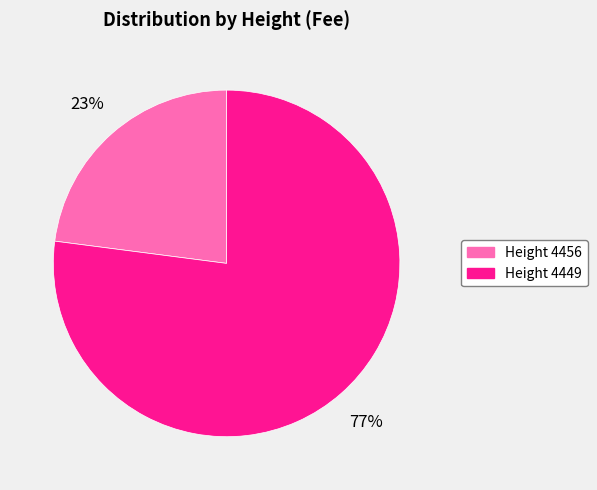

Is Height 4449 the majority of the pie?

Yes